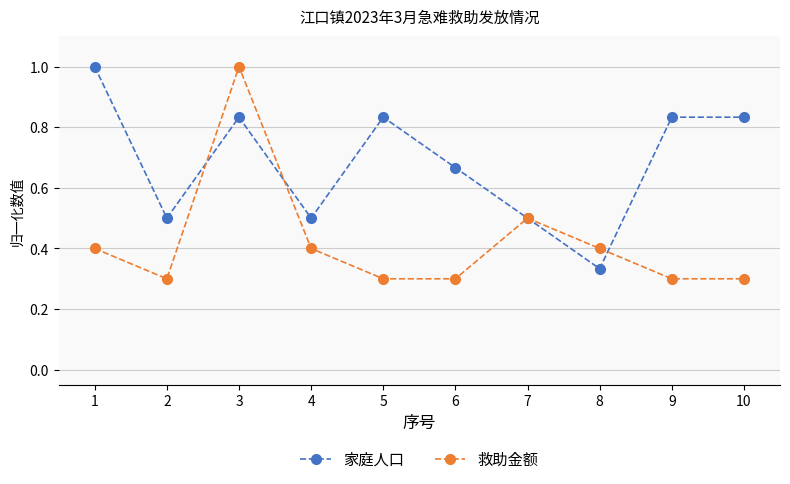

Between 5 and 8, which series saw the biggest shift?

家庭人口